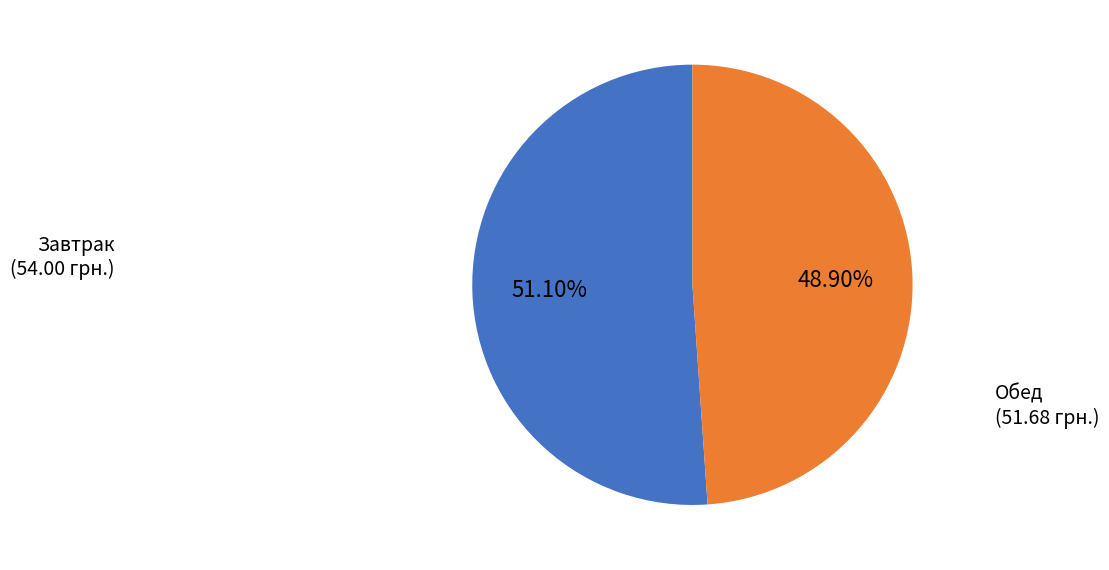

Rank the categories by value from lowest to highest.

Обед, Завтрак